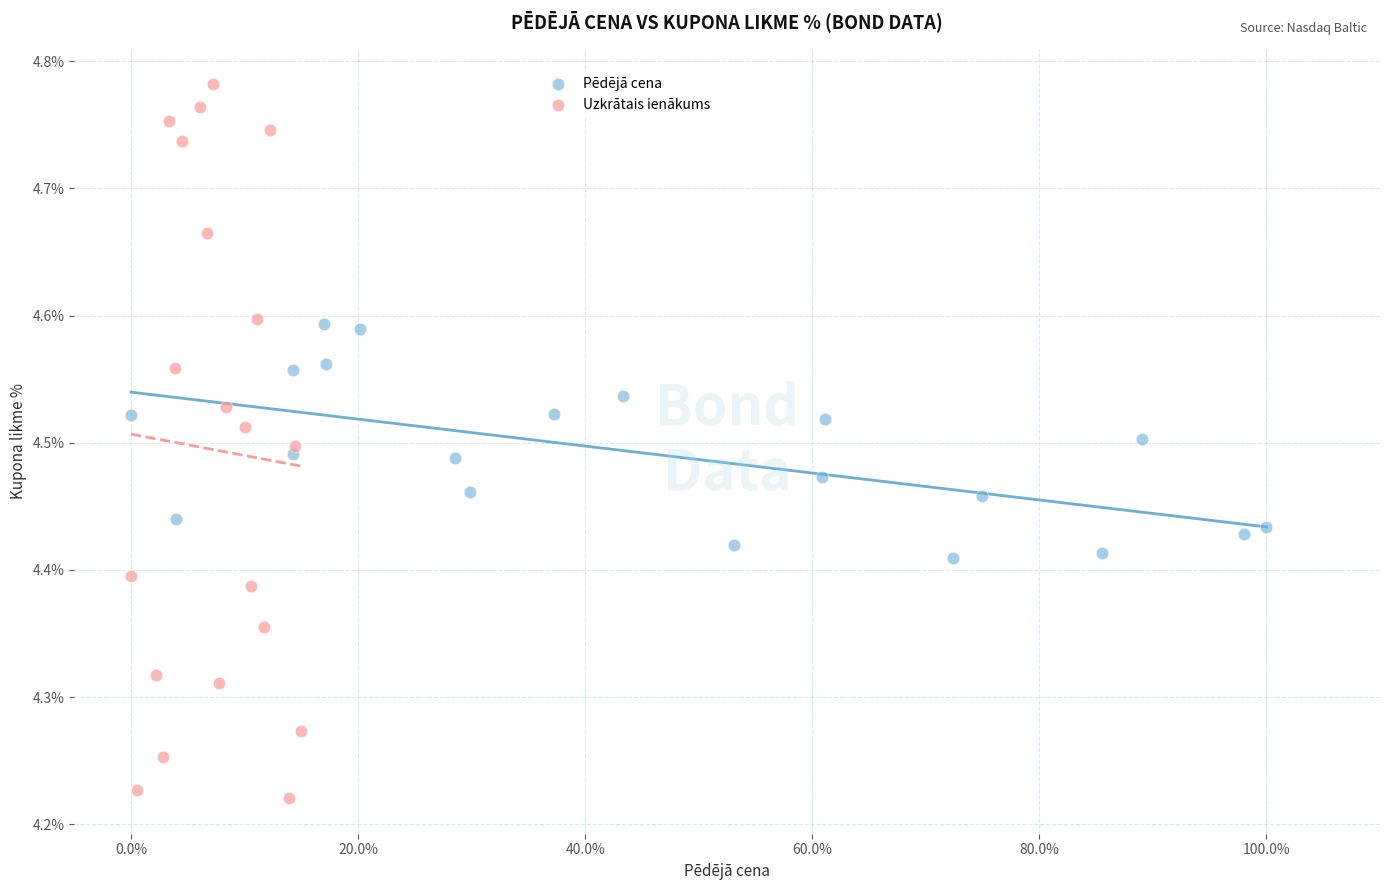

Which series has the widest spread of Y values?

Uzkrātais ienākums